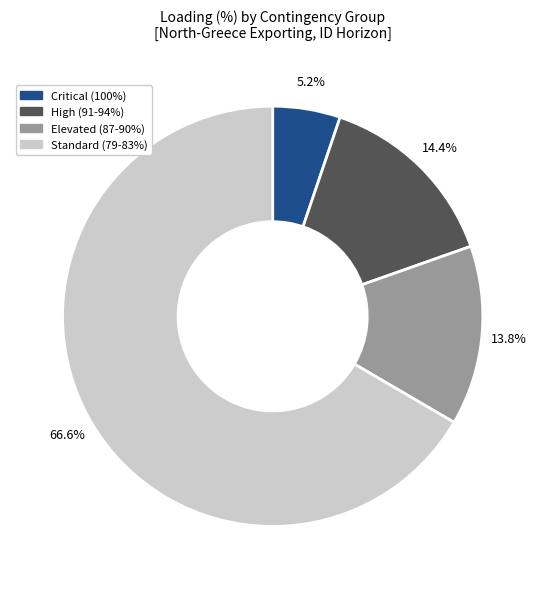

Is there a majority slice in this chart?

Yes